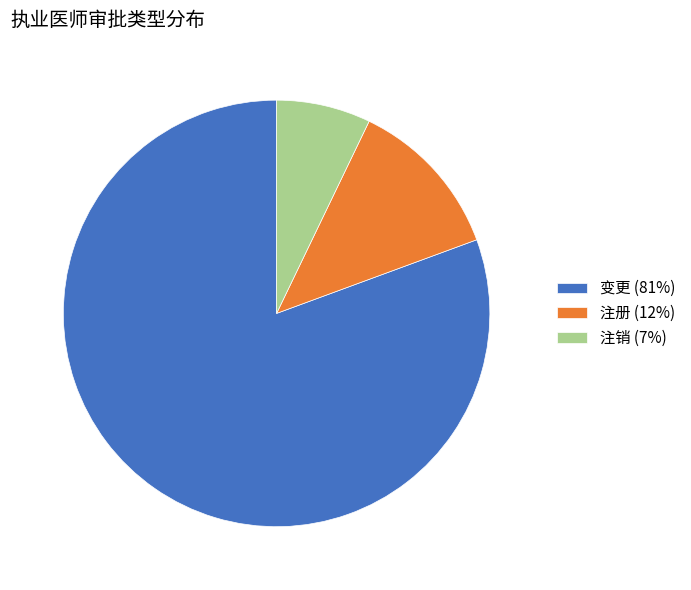

What is the ratio of the value at 注册 to the value at 变更?

0.2